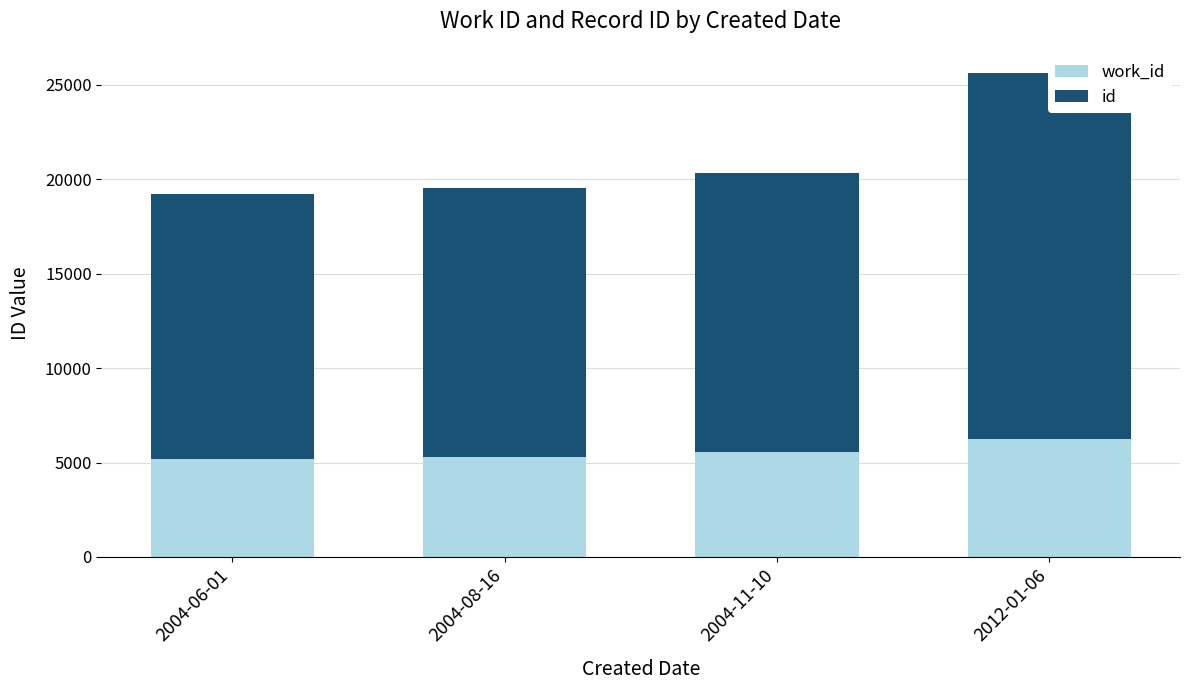

At 2012-01-06, list the series in order from largest to smallest.

id, work_id